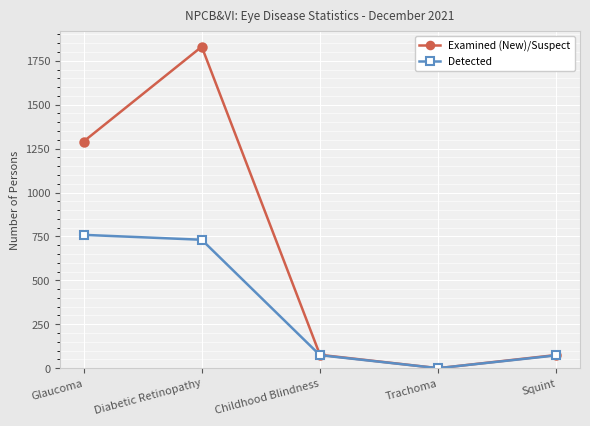

Where does the Examined (New)/Suspect series first go above 76?

Glaucoma